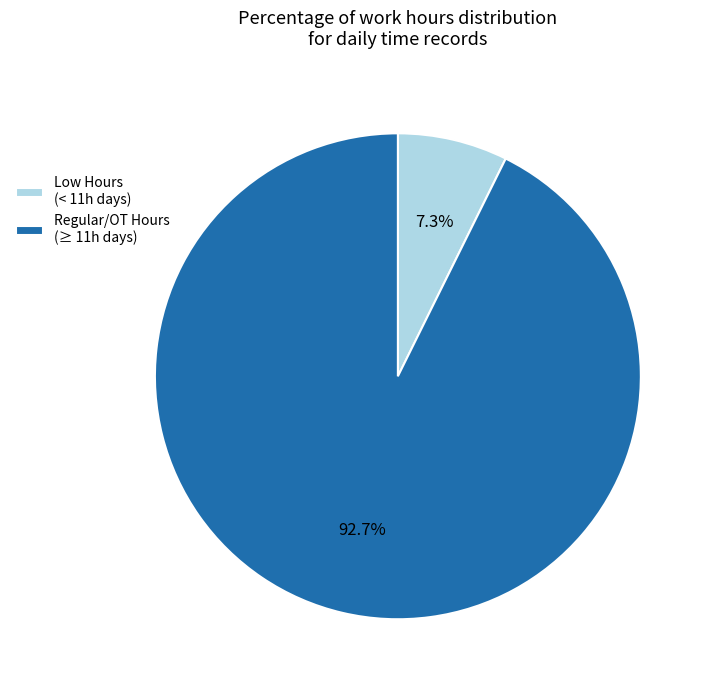

How many segments does this pie chart have?

2